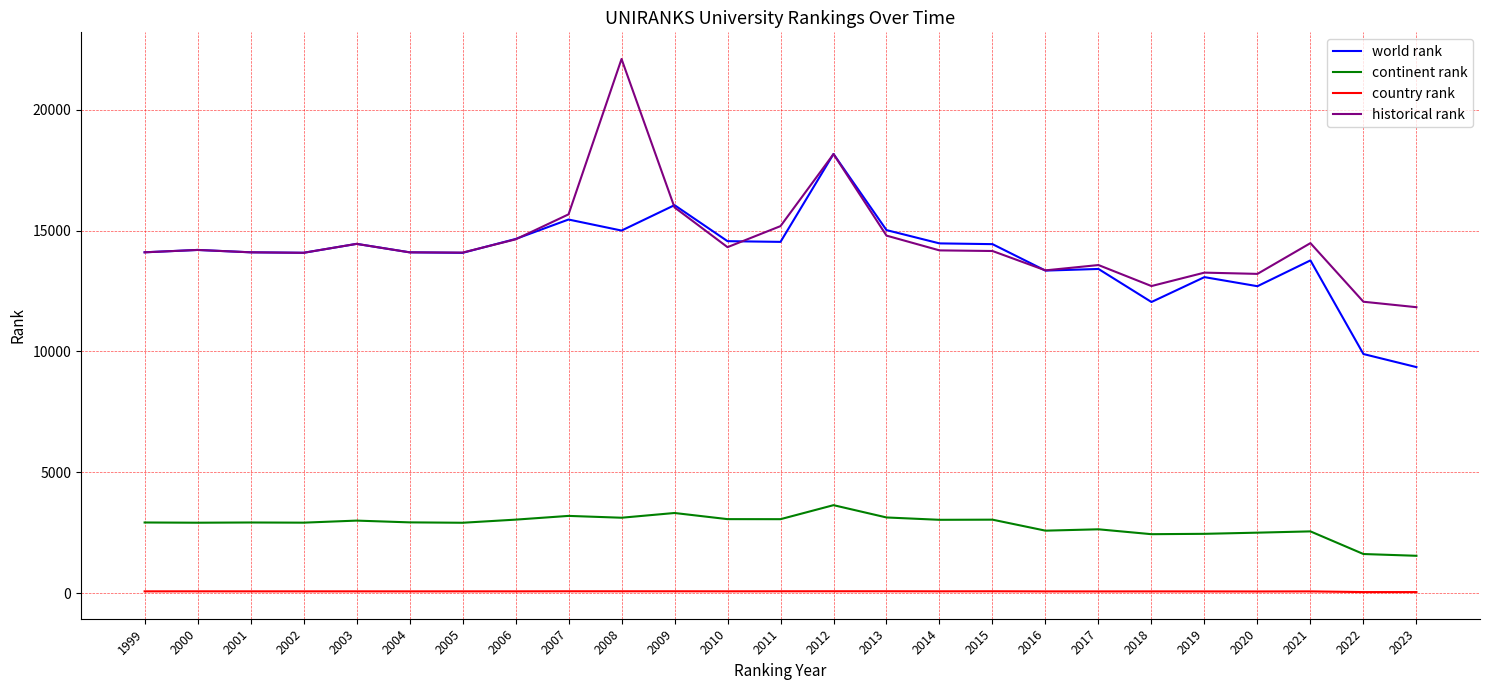

What is the greatest value displayed?

22102.0